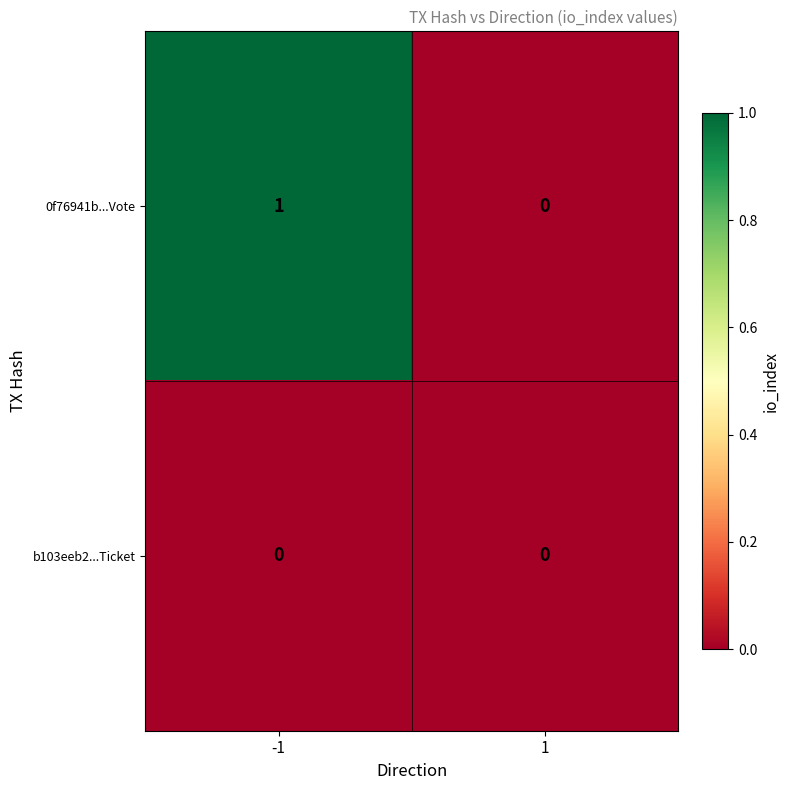

At which category is the sum across all series the highest?

-1